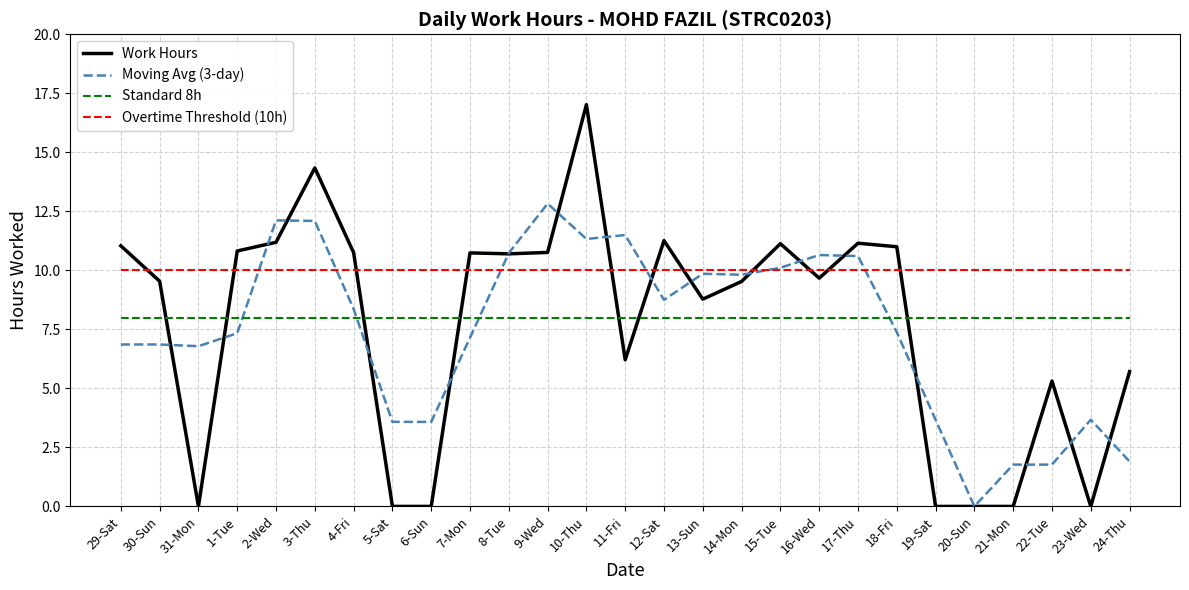

How many intersections are there between Standard 8h and Work Hours?

7